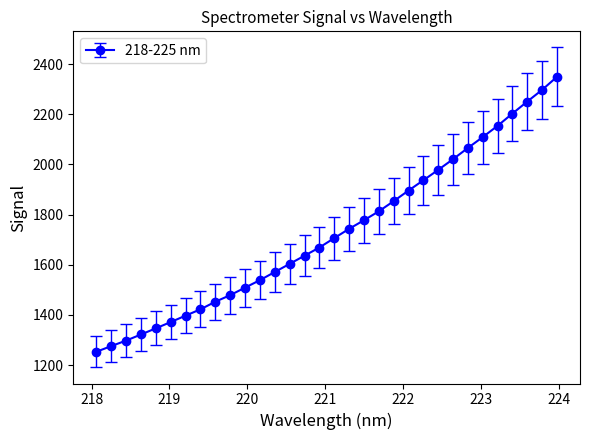

How many data points does each series have?

32